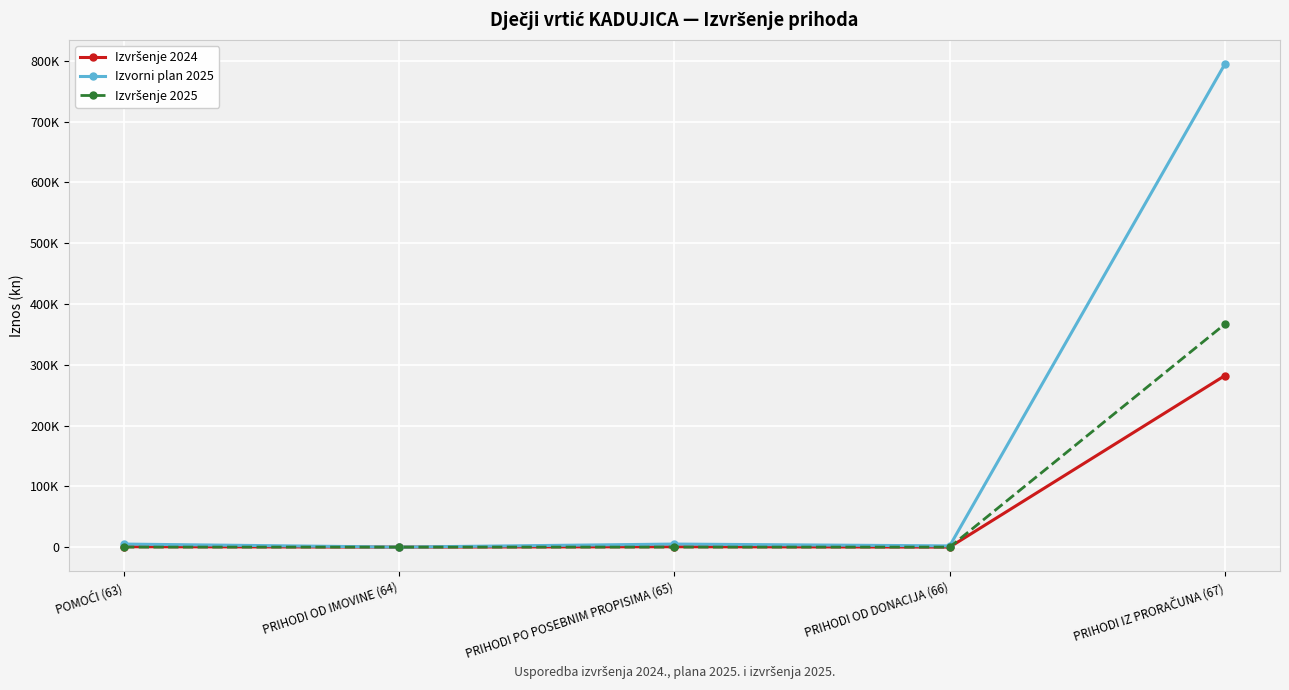

Does the chart have visible grid lines?

Yes